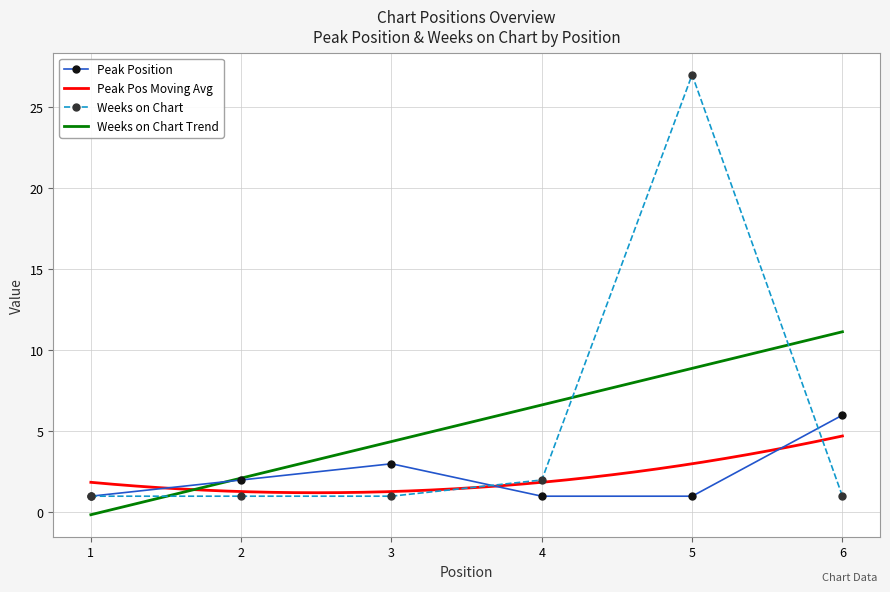

What is the value of the Peak Position point at the 3rd from the left?

3